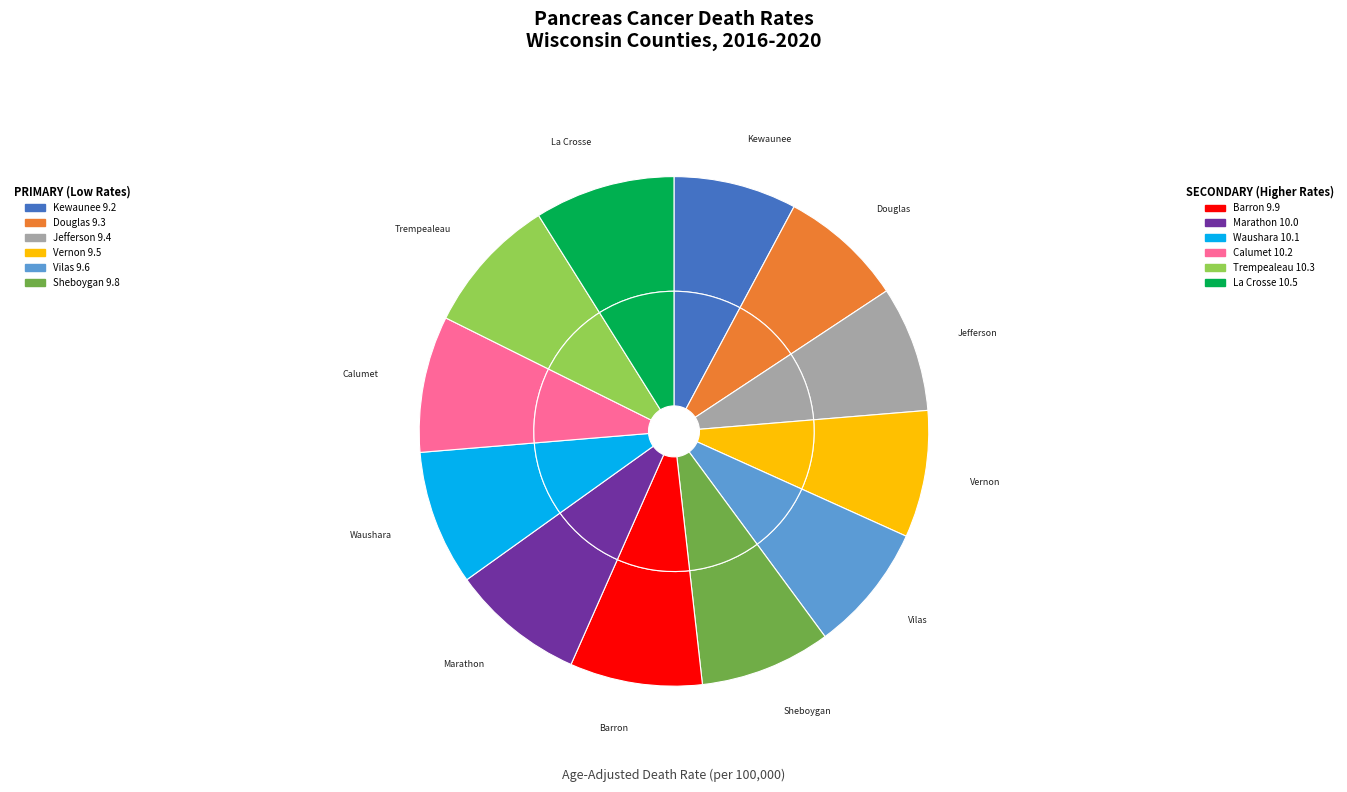

Is Waushara County the majority of the pie?

No